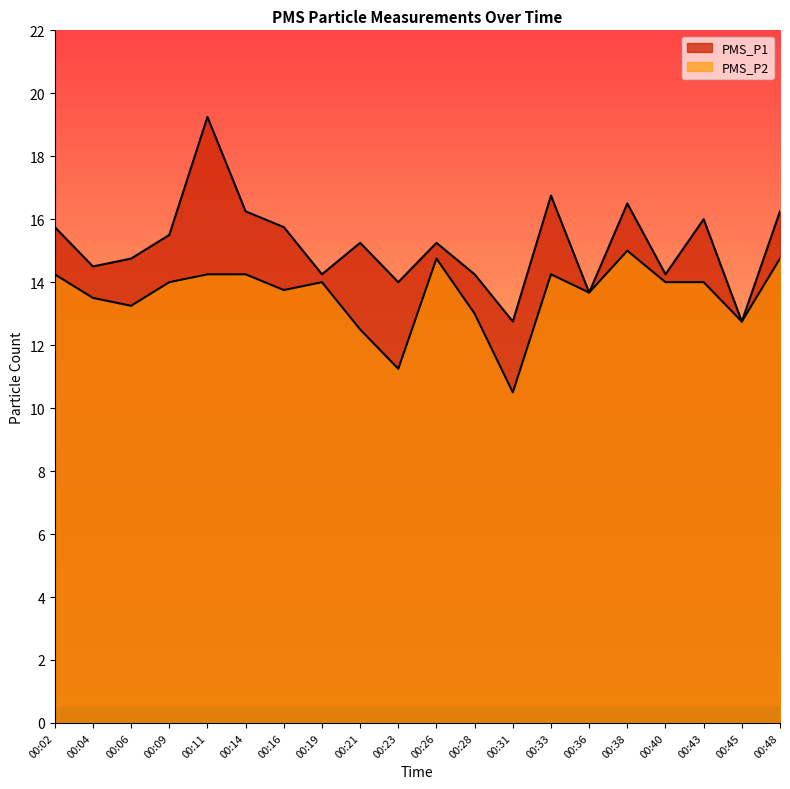

Reading left to right, extract all data points from this chart.

PMS_P1: 15.8	14.5	14.8	15.5	19.2	16.2	15.8	14.2	15.2	14.0	15.2	14.2	12.8	16.8	13.7	16.5	14.2	16.0	12.8	16.2
PMS_P2: 14.2	13.5	13.2	14.0	14.2	14.2	13.8	14.0	12.5	11.2	14.8	13.0	10.5	14.2	13.7	15.0	14.0	14.0	12.8	14.8